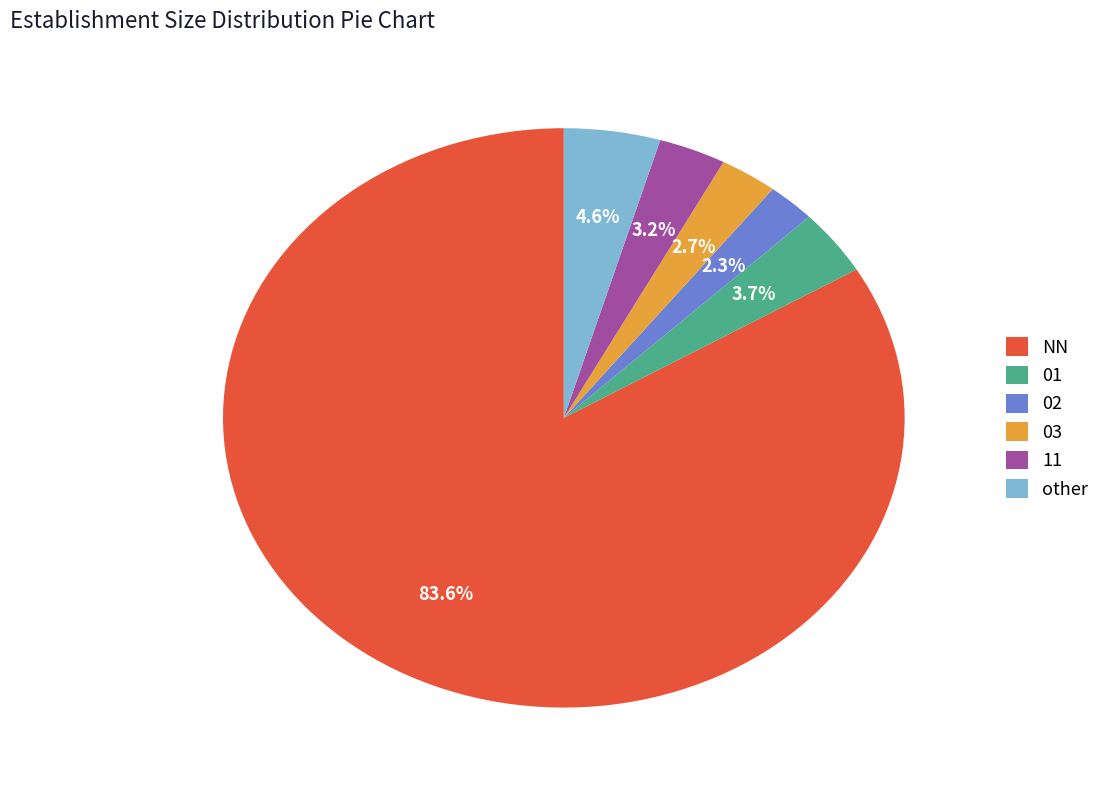

How many segments does this pie chart have?

6